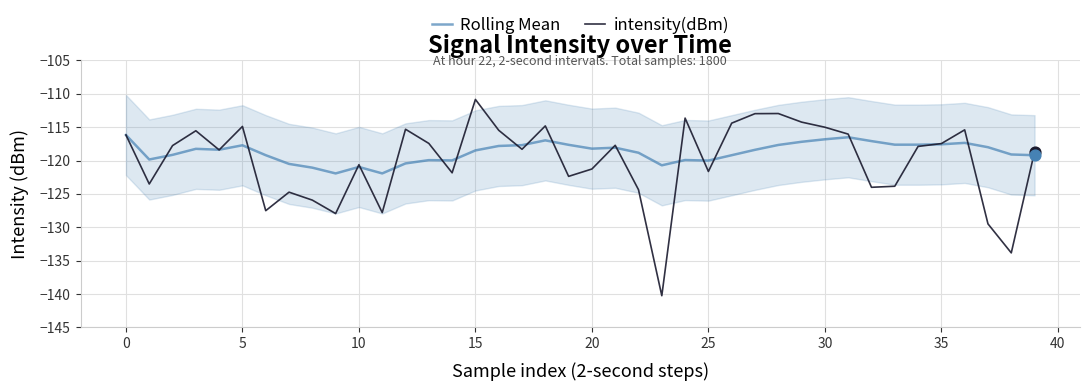

What are all the series names shown in the legend?

Rolling Mean, intensity(dBm)